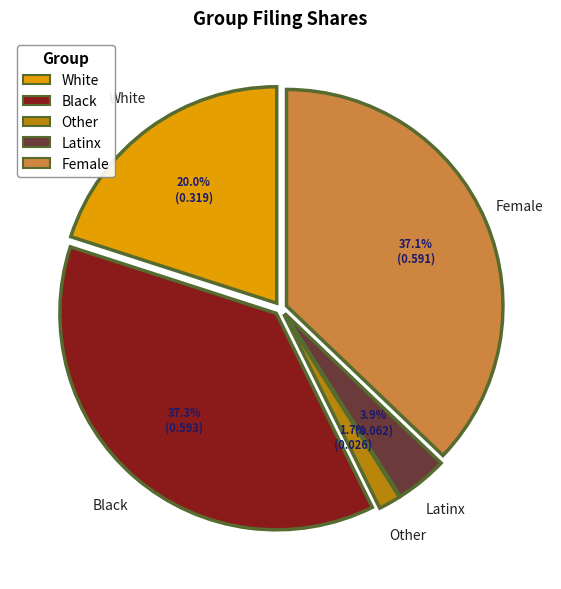

True or false: Black accounts for 31% of the total.

False